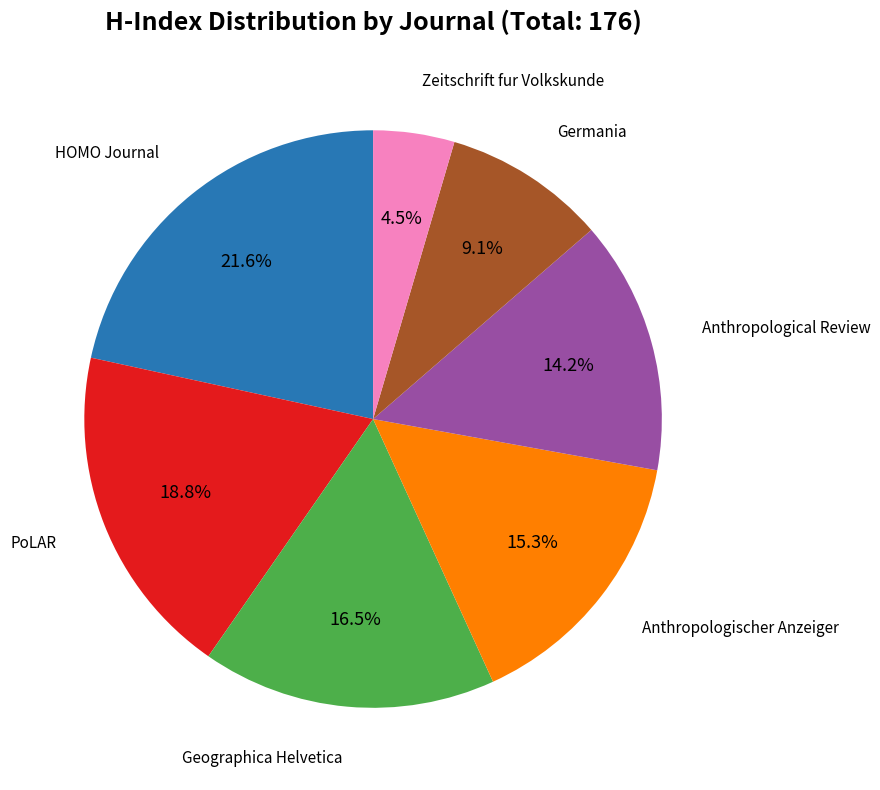

Does any single category account for the majority?

No